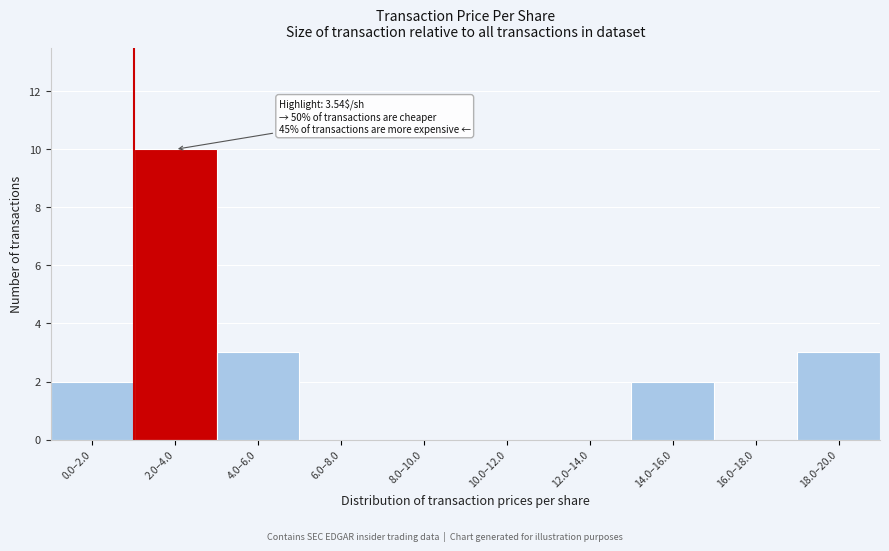

Reading left to right, extract all data points from this chart.

0.0–2.0=2	2.0–4.0=10	4.0–6.0=3	6.0–8.0=0	8.0–10.0=0	10.0–12.0=0	12.0–14.0=0	14.0–16.0=2	16.0–18.0=0	18.0–20.0=3